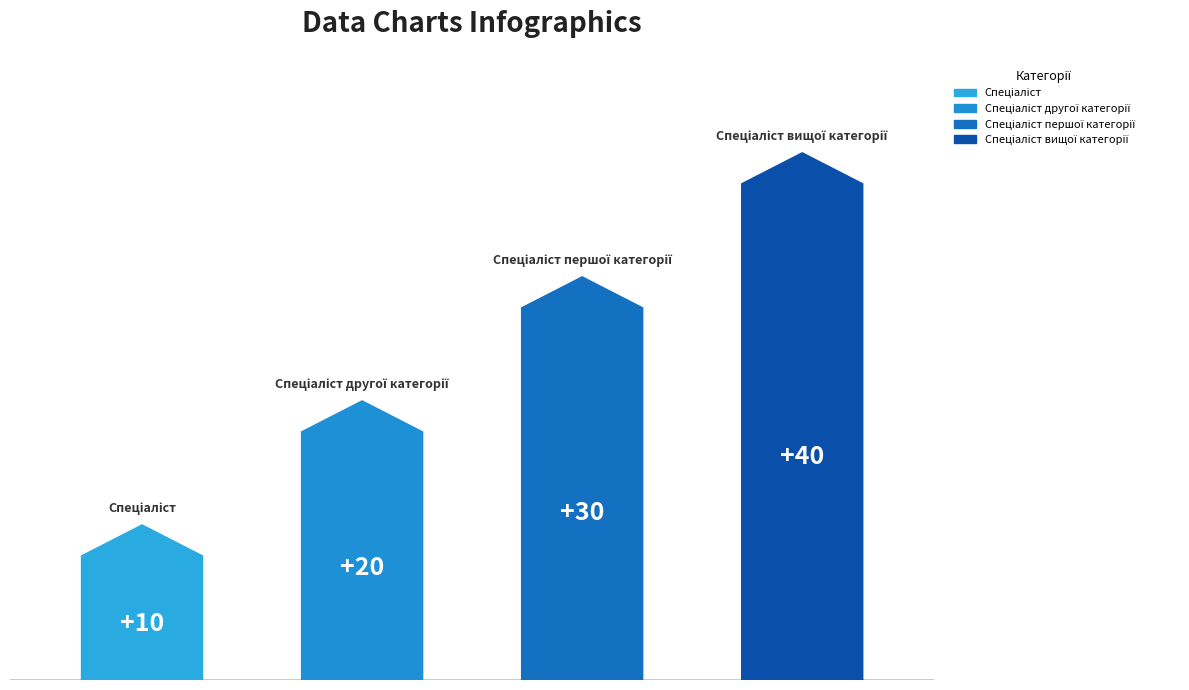

Rank the categories by value from highest to lowest.

Спеціаліст вищої категорії, Спеціаліст першої категорії, Спеціаліст другої категорії, Спеціаліст